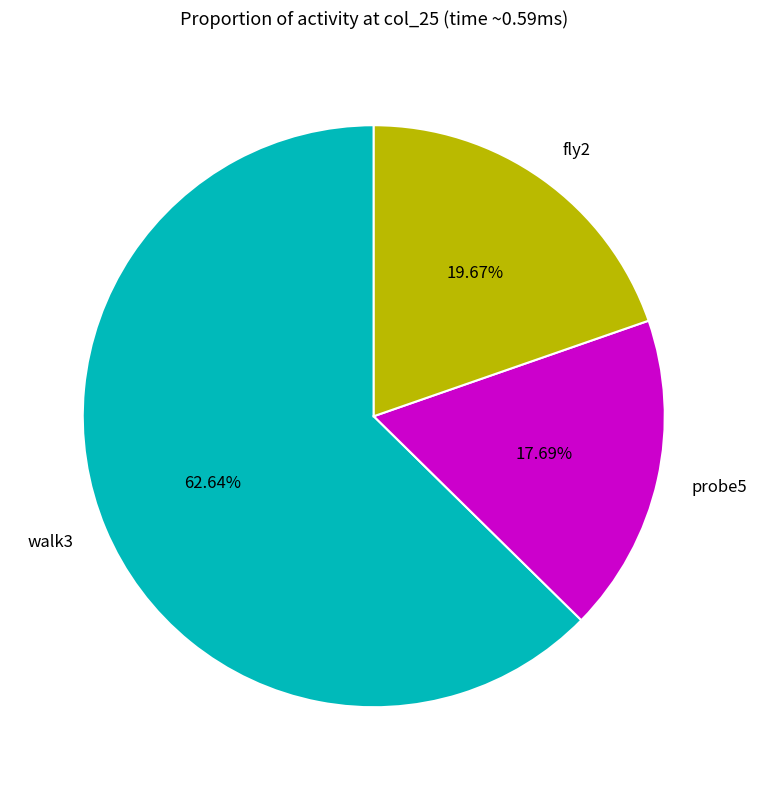

Is it true that probe5 is 32% of the pie?

False